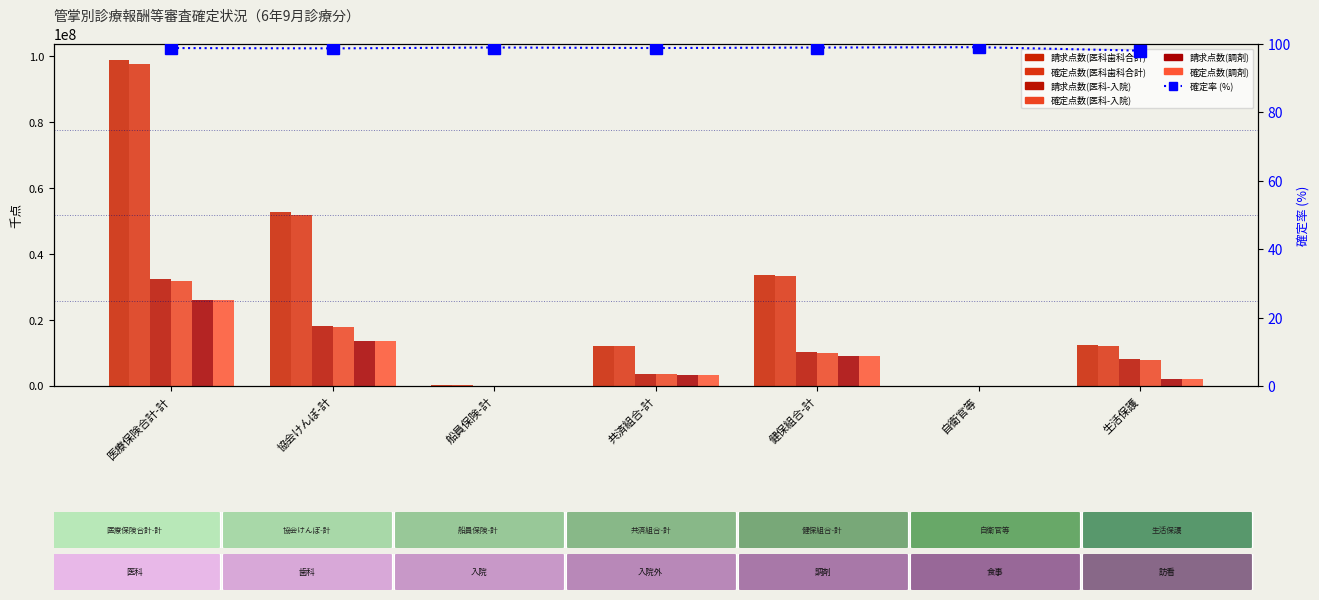

At which label does 確定点数(調剤) reach its minimum?

自衛官等